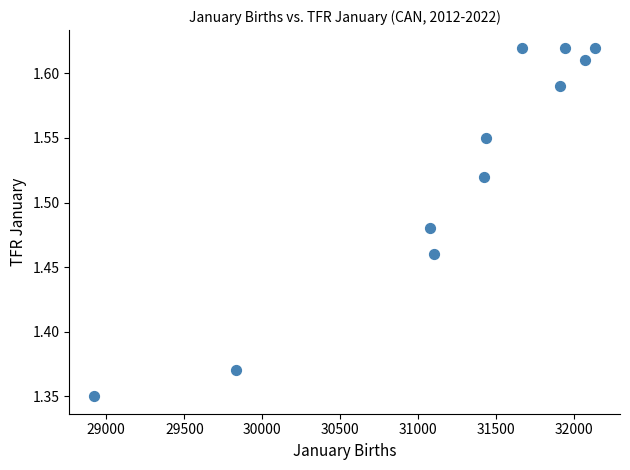

What is the range of X values (max minus min)?

3208.1